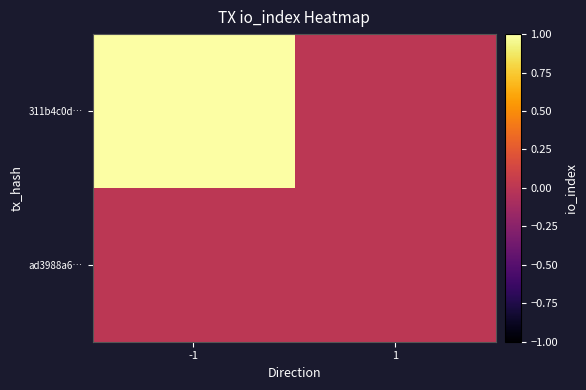

Reading left to right, what are all the values shown in this chart?

311b4c0d…: -1=1	1=0
ad3988a6…: -1=0	1=0